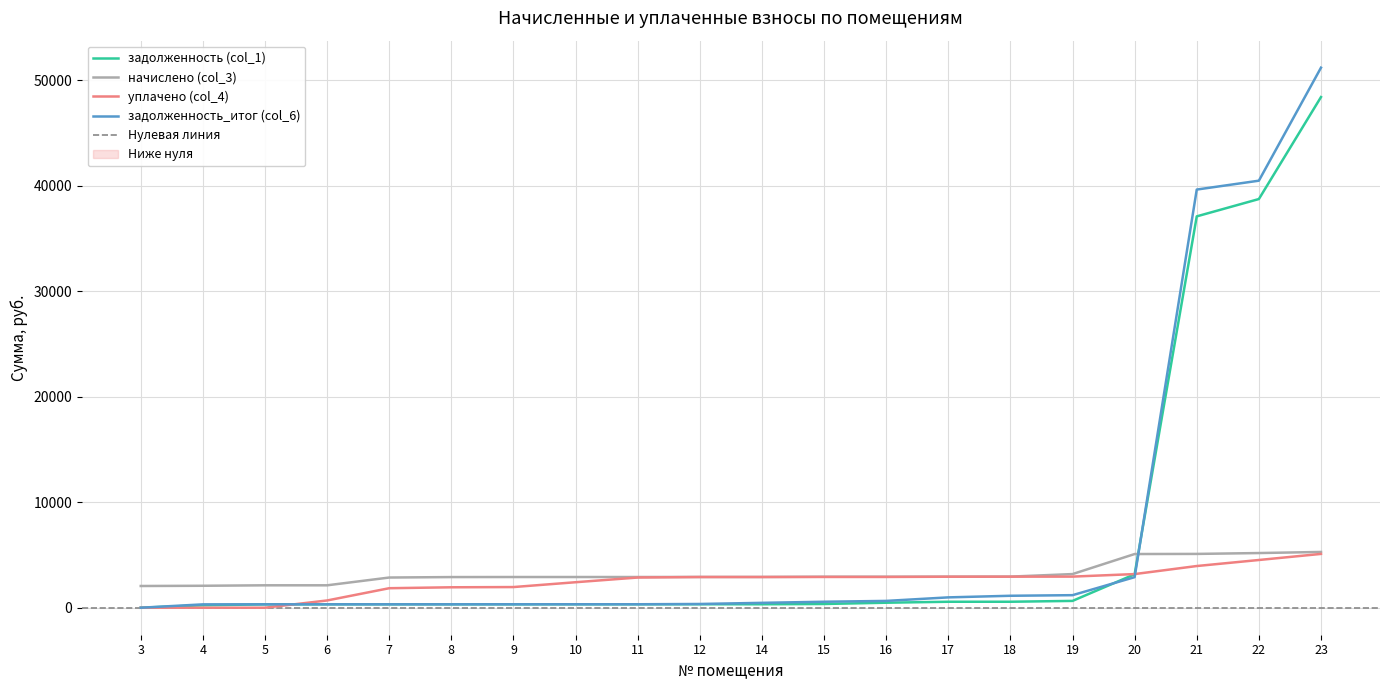

Where is the first local maximum for задолженность (col_1)?

5